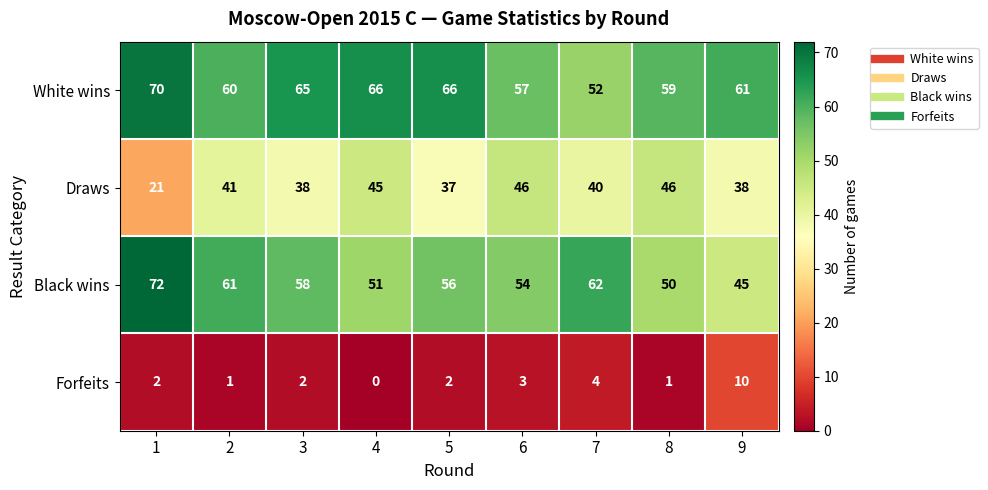

What is the difference between the second highest and second lowest values in the Black wins series?

12